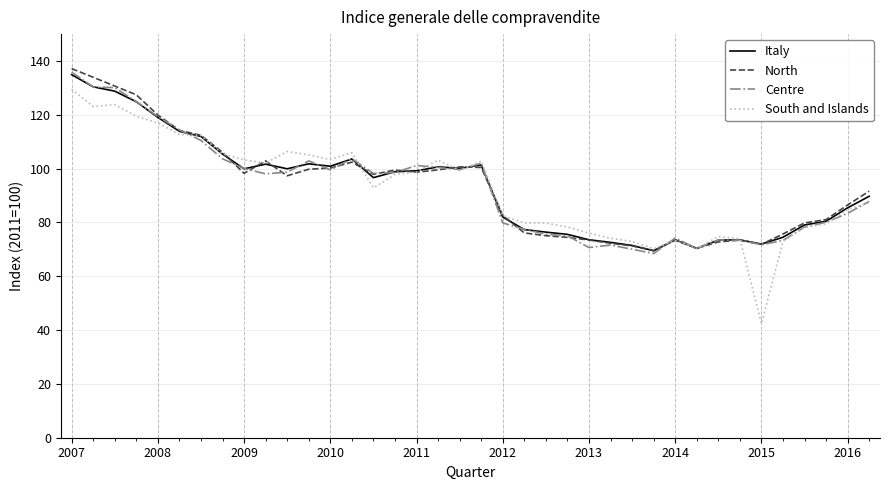

What is the maximum value for Italy?

134.9